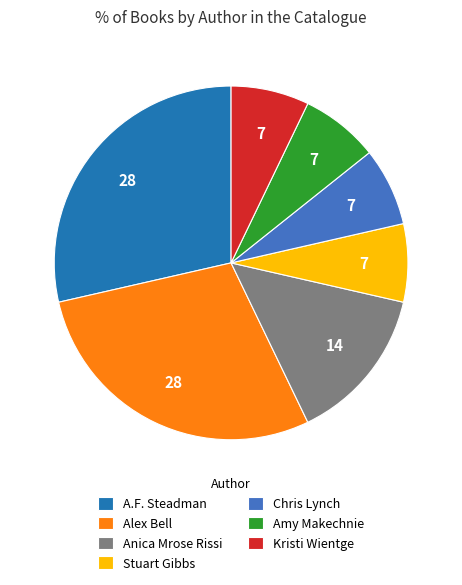

Is it true that Stuart Gibbs is 1% of the pie?

False